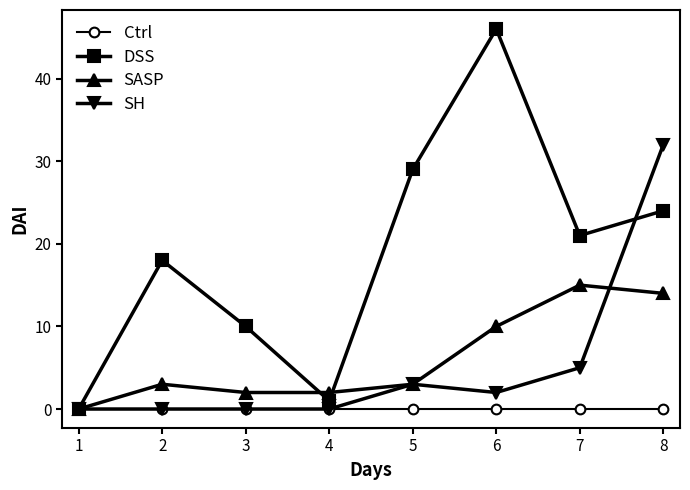

What is the total value across all series at 7?

41